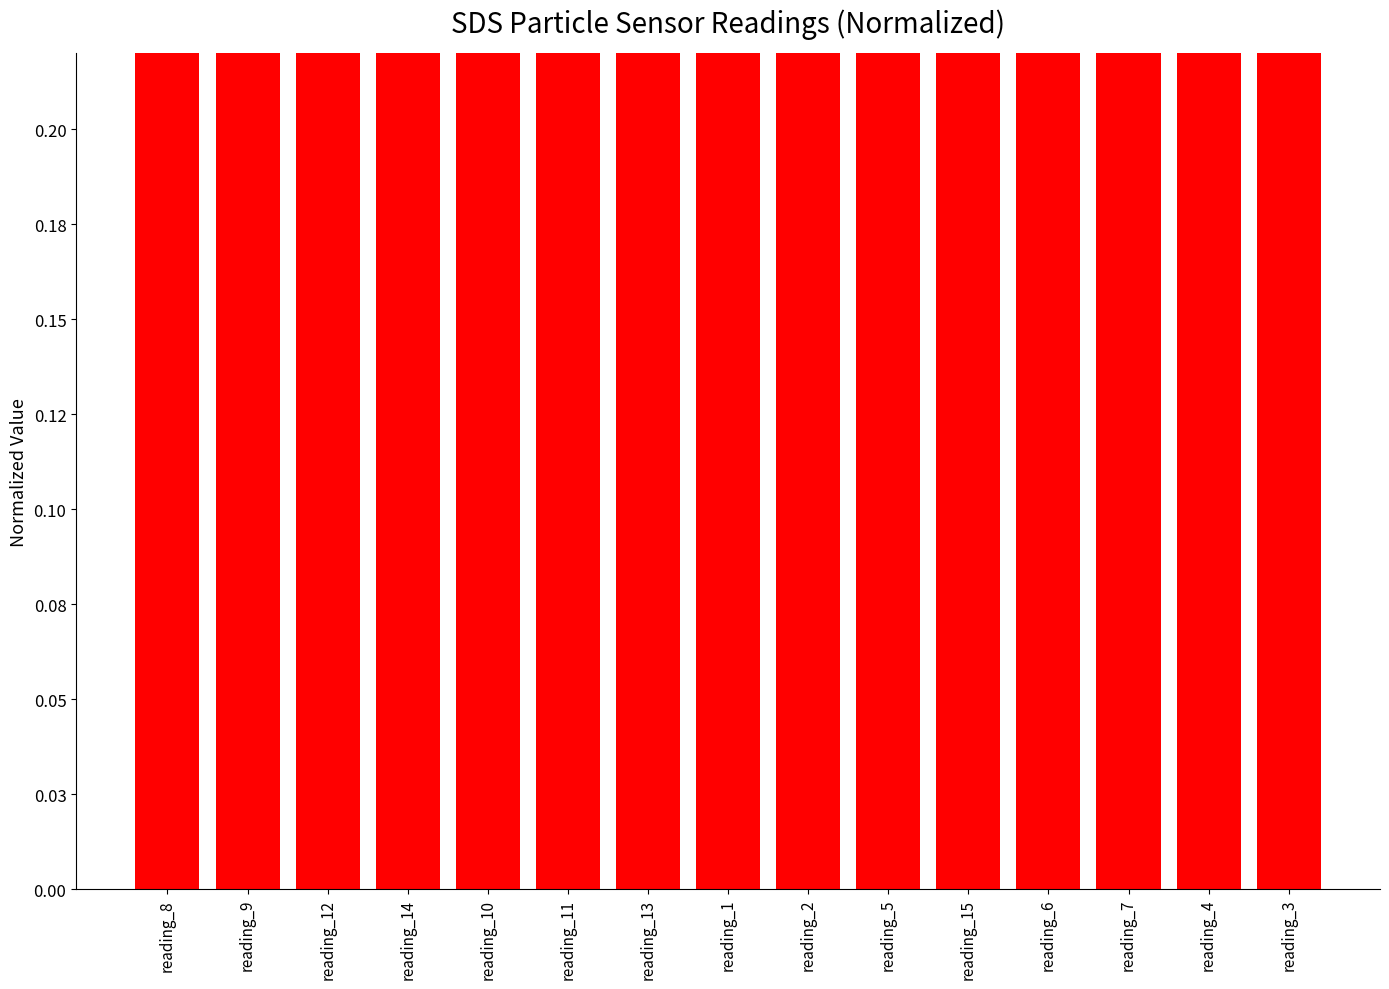

What is the average value?

0.9